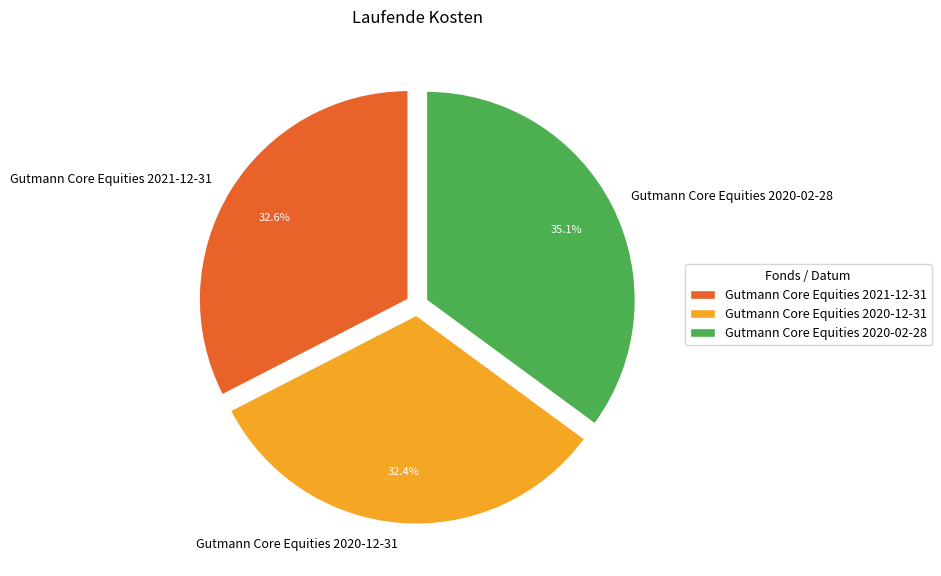

To the nearest percent, what percentage of the pie is Gutmann Core Equities 2020-02-28?

35%